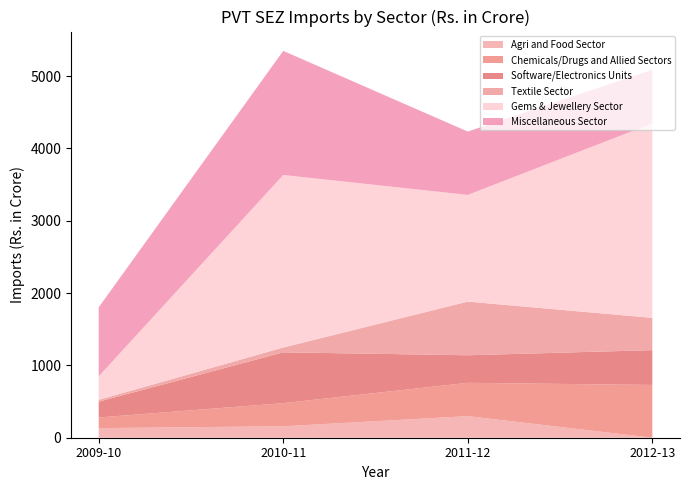

Reading left to right, what are all the values shown in this chart?

Agri and Food Sector: 2009-10=132.5	2010-11=158.3	2011-12=298.2	2012-13=0.0
Chemicals/Drugs and Allied Sectors: 2009-10=147.5	2010-11=319.6	2011-12=461.0	2012-13=729.7
Software/Electronics Units: 2009-10=218.3	2010-11=702.7	2011-12=380.9	2012-13=481.6
Textile Sector: 2009-10=25.1	2010-11=66.5	2011-12=742.1	2012-13=446.0
Gems & Jewellery Sector: 2009-10=325.2	2010-11=2386.0	2011-12=1475.4	2012-13=2690.6
Miscellaneous Sector: 2009-10=954.4	2010-11=1715.8	2011-12=875.6	2012-13=739.7